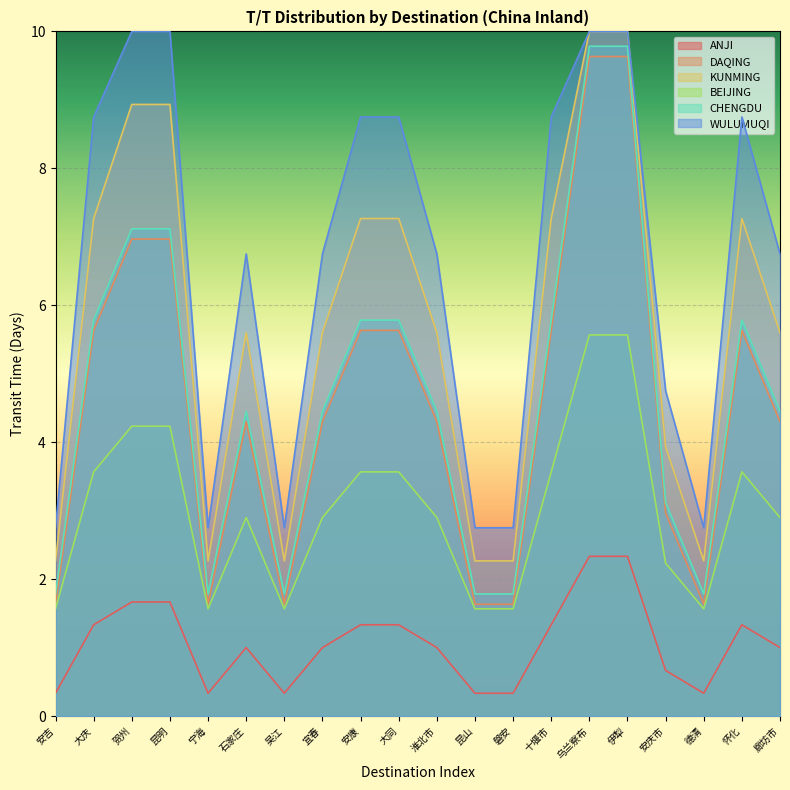

Where does the WULUMUQI series first go above 6?

大庆